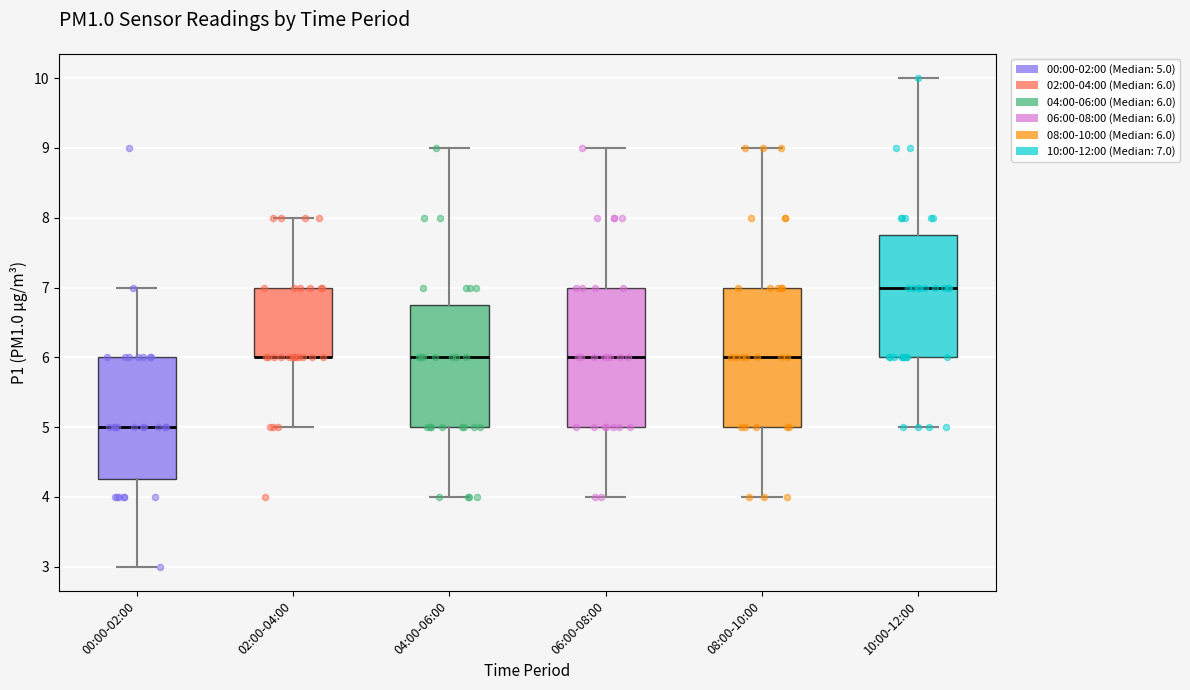

Reading left to right, read every box against the y-axis: the position of its median line, the range the box covers, and the ends of its whiskers. The values are not printed on the chart, so give them approximately, as read against the axis.

00:00-02:00: median 5.0, box 4.3 to 6.0, whiskers 3.0 to 7.0
02:00-04:00: median 6.0 (drawn on the box's lower edge), box 6.0 to 7.0, whiskers 5.0 to 8.0
04:00-06:00: median 6.0, box 5.0 to 6.8, whiskers 4.0 to 9.0
06:00-08:00: median 6.0, box 5.0 to 7.0, whiskers 4.0 to 9.0
08:00-10:00: median 6.0, box 5.0 to 7.0, whiskers 4.0 to 9.0
10:00-12:00: median 7.0, box 6.0 to 7.8, whiskers 5.0 to 10.0